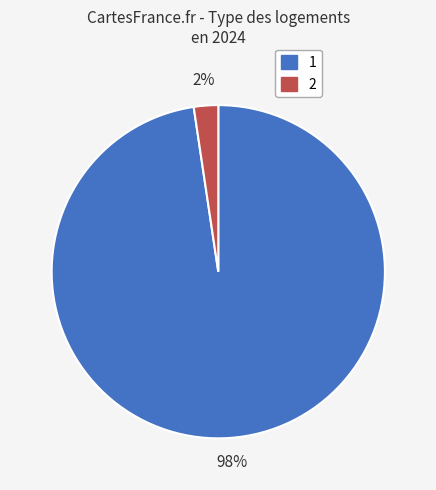

Is the sum of 2 and 1 greater than half?

Yes